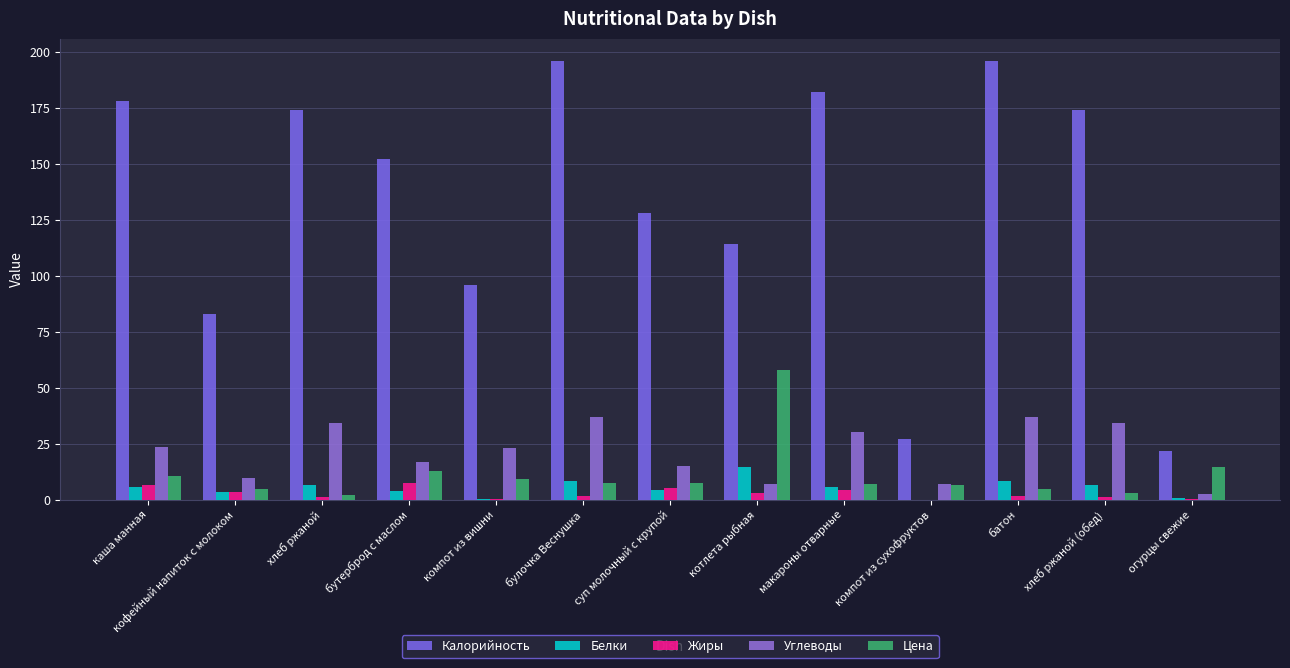

Is it true that Углеводы equals 9.6 at кофейный напиток с молоком?

True